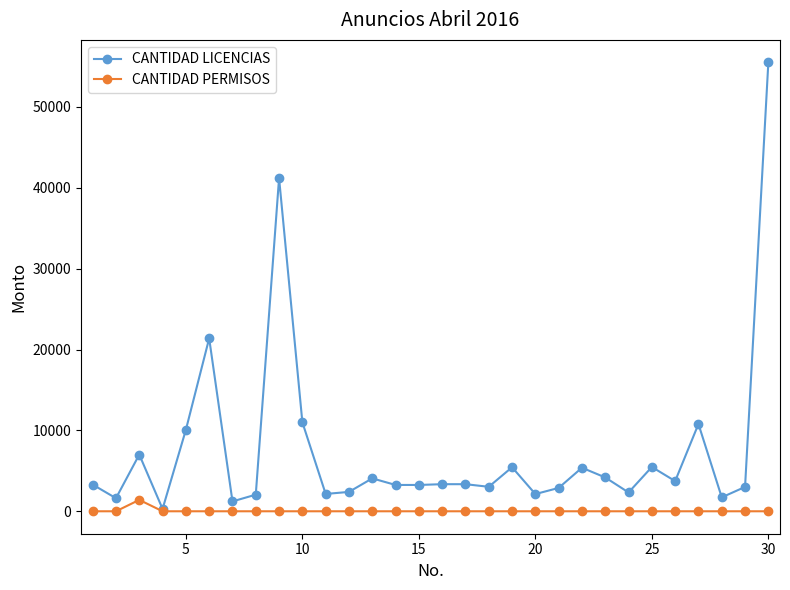

List the series in order of their overall mean, highest first.

CANTIDAD LICENCIAS, CANTIDAD PERMISOS